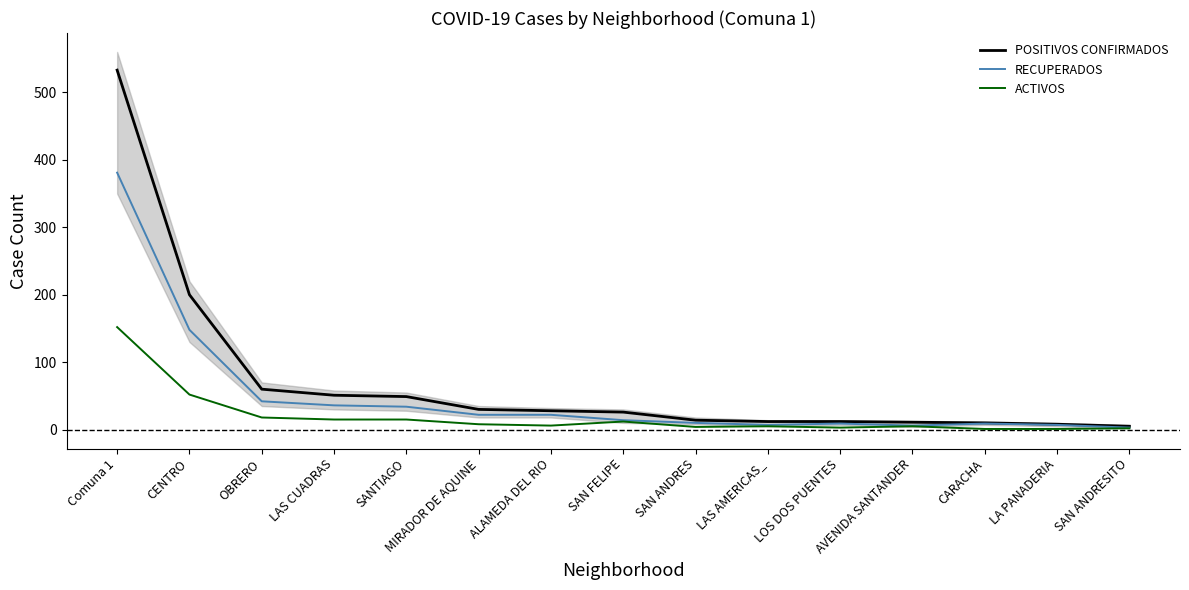

Between SAN FELIPE and LAS AMERICAS_, which series saw the biggest shift?

POSITIVOS CONFIRMADOS